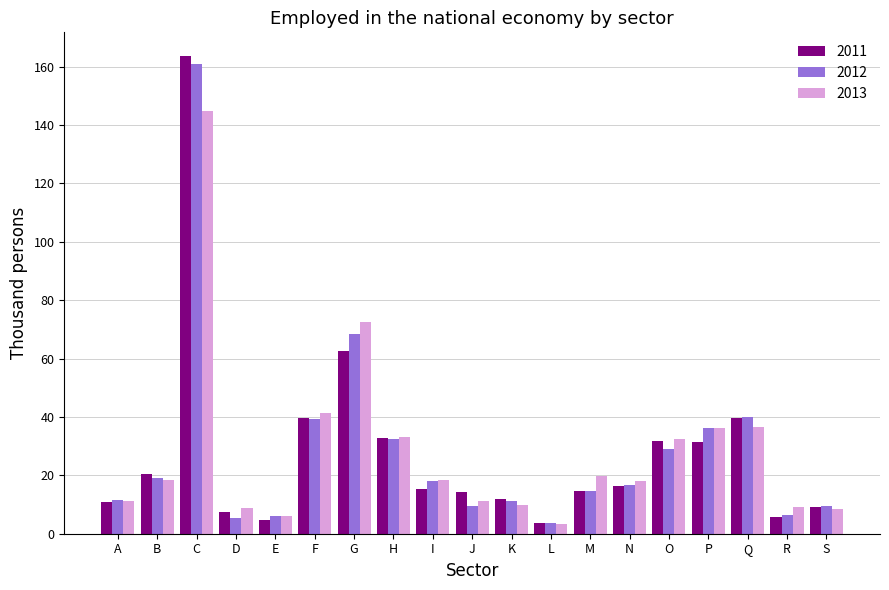

What is the difference between the maximum and minimum values in the 2012 series?

157.2